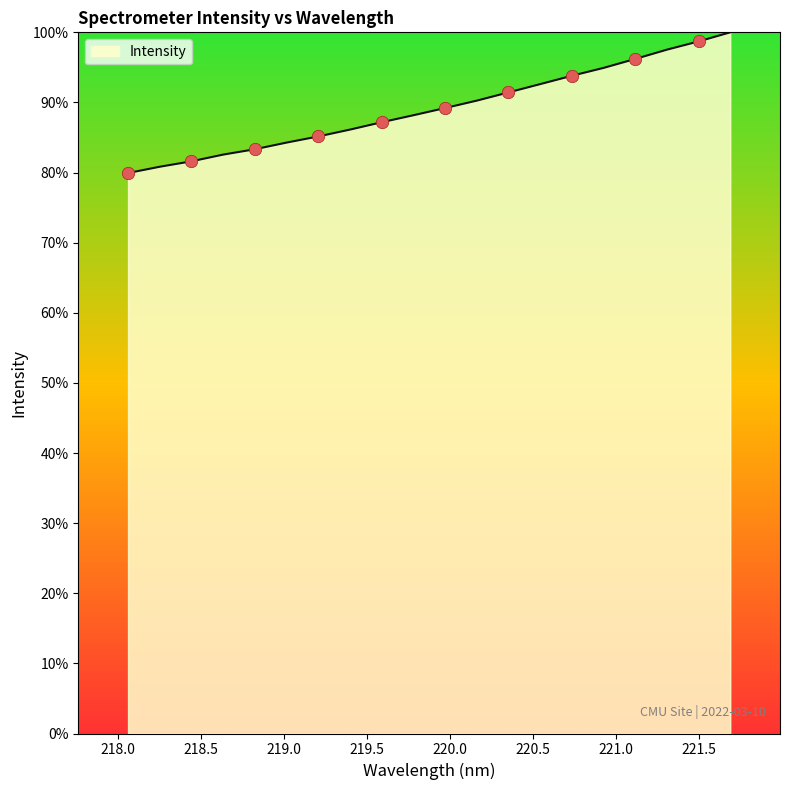

What is the difference between the maximum and minimum values?

20.1